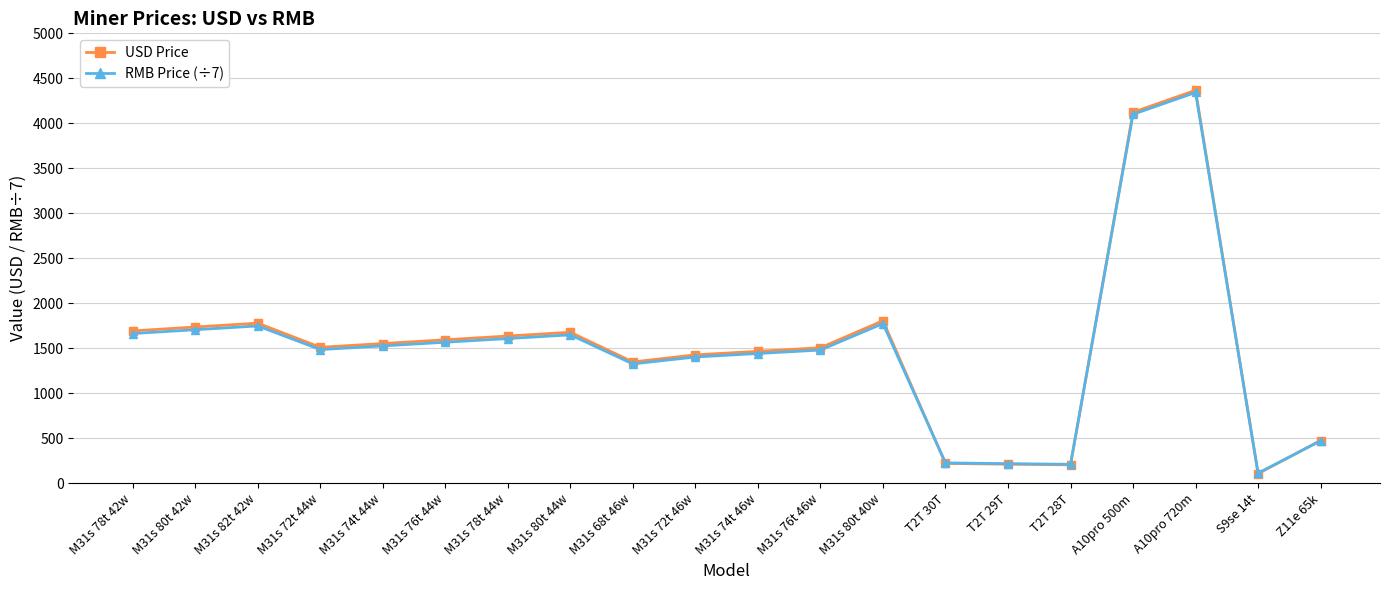

Which series has the widest spread of values?

USD Price